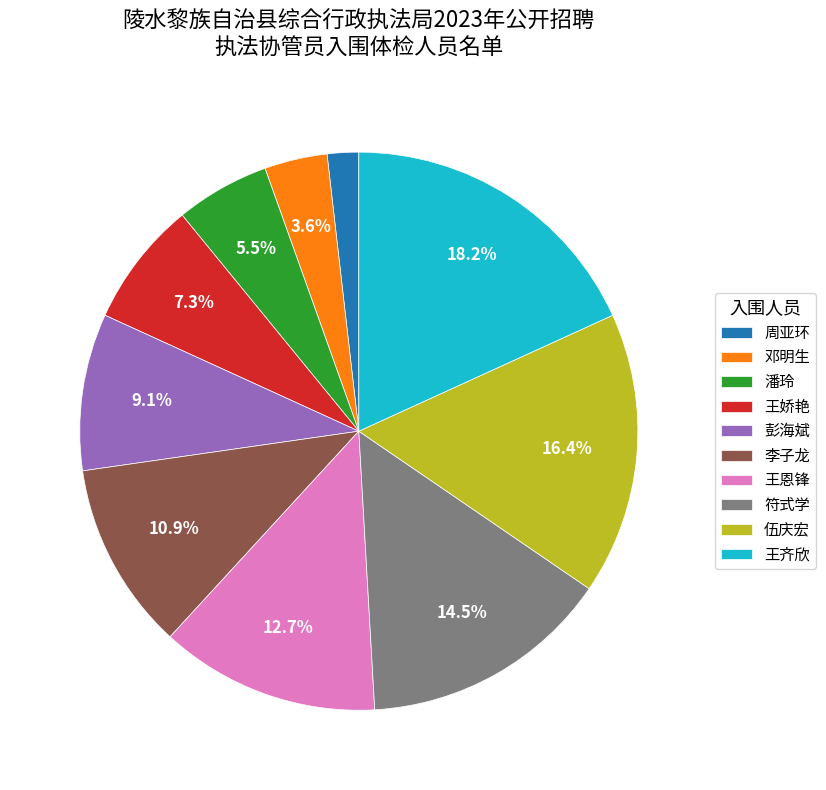

Which category has the biggest portion of the pie?

王齐欣